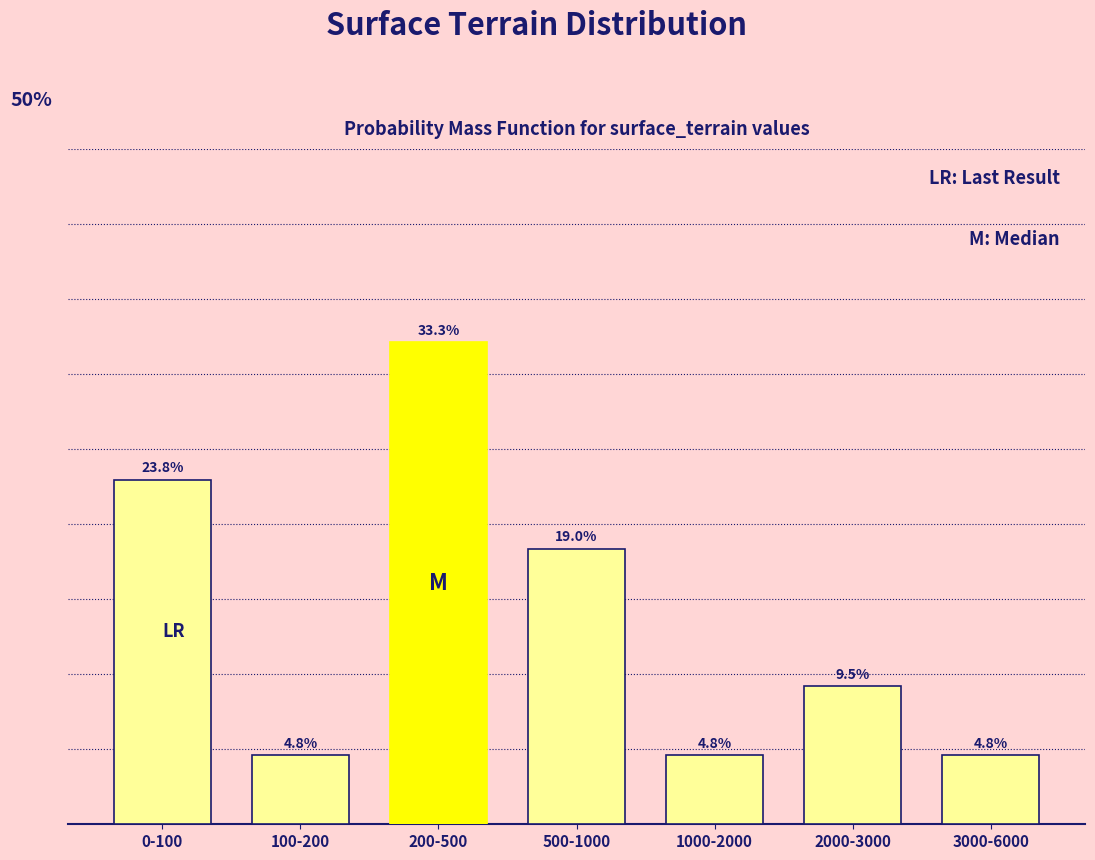

Where is the data nearest to the value 19?

500-1000